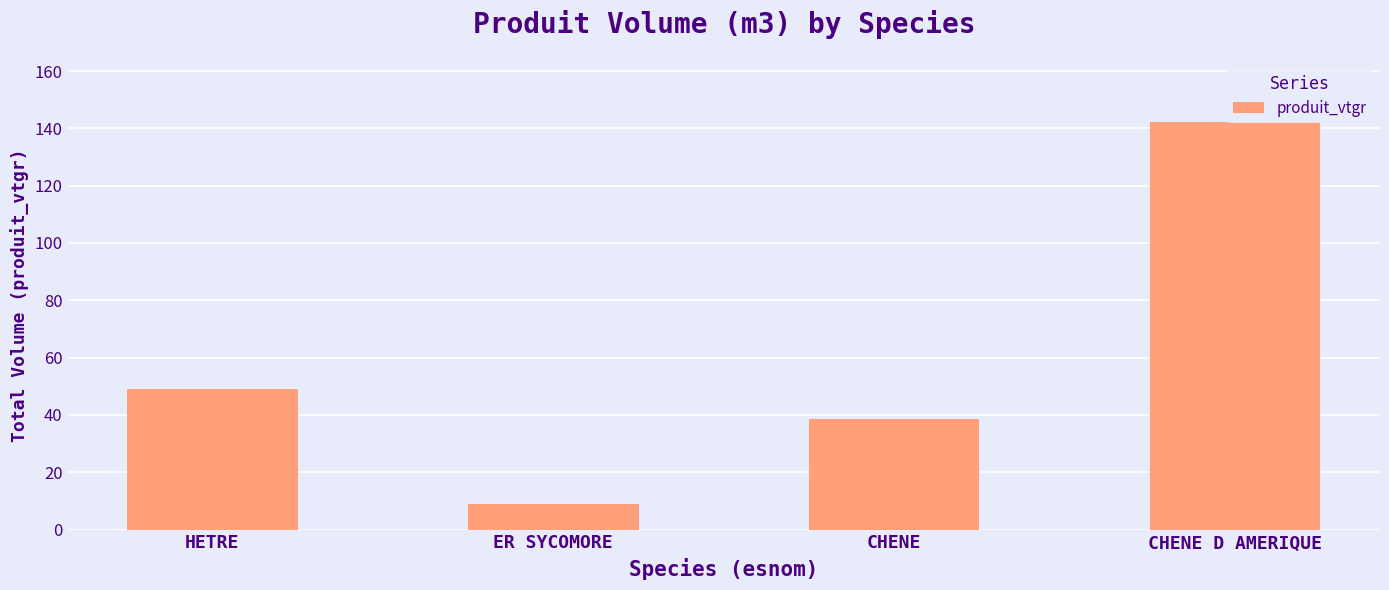

What is the difference between the maximum and minimum values?

133.5